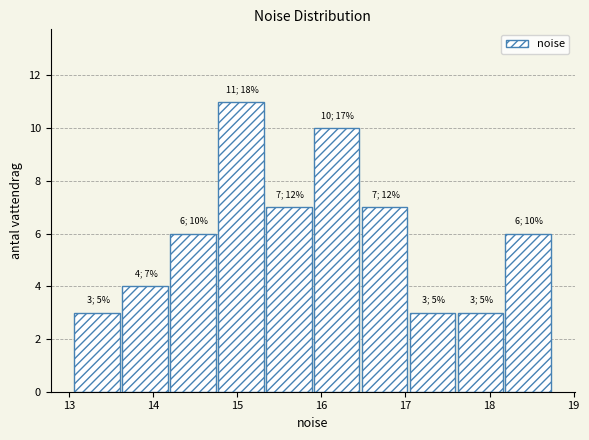

Over which range of the x-axis is the bar tallest?

14.8 to 15.3